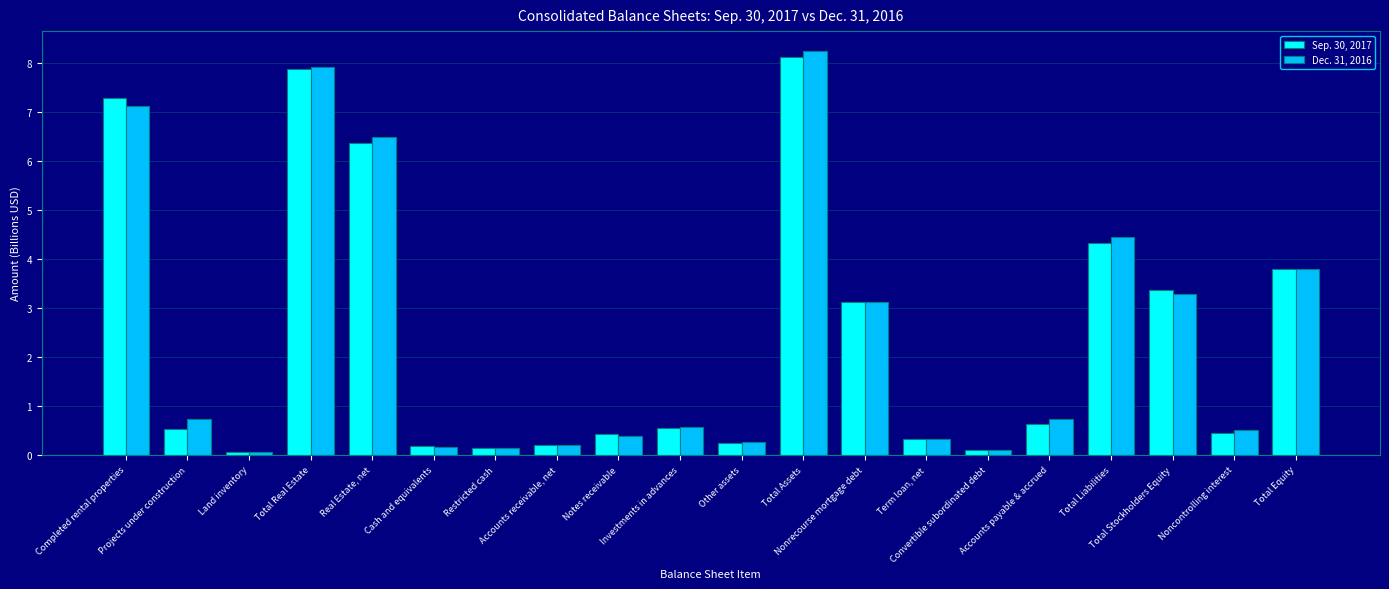

Is the value of Sep. 30, 2017 at Accounts payable & accrued greater than the value of Dec. 31, 2016 at Accounts receivable, net?

Yes